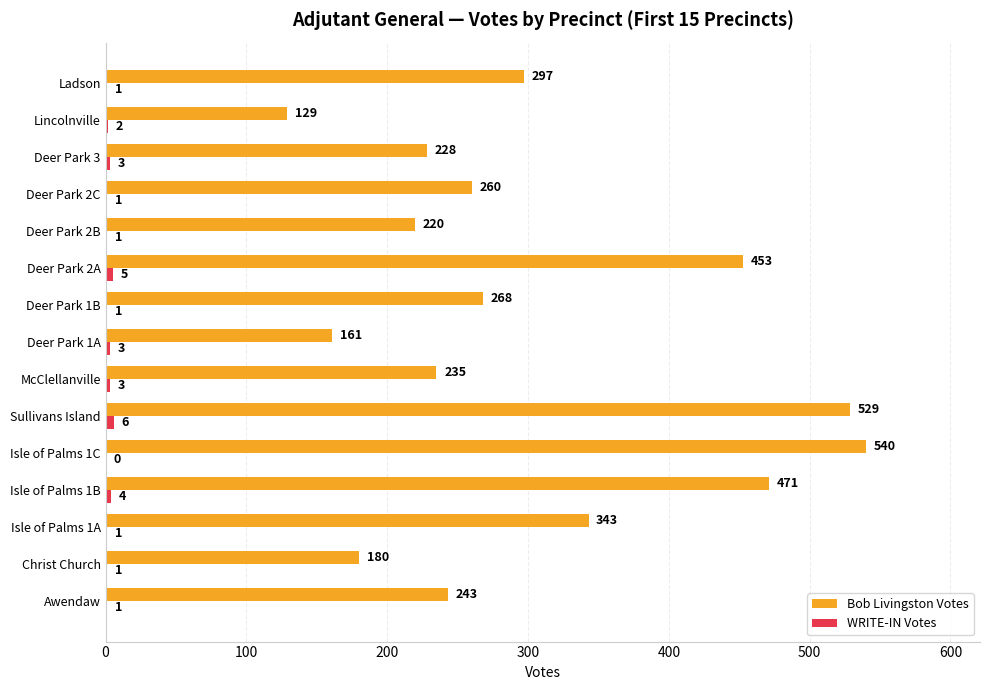

At which label does Bob Livingston Votes reach its peak?

Isle of Palms 1C